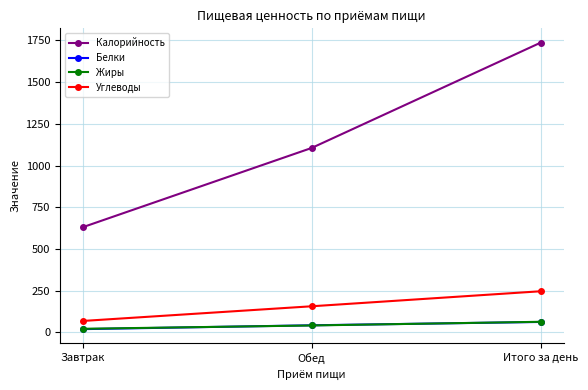

At which label is Калорийность closest to 1184?

Обед